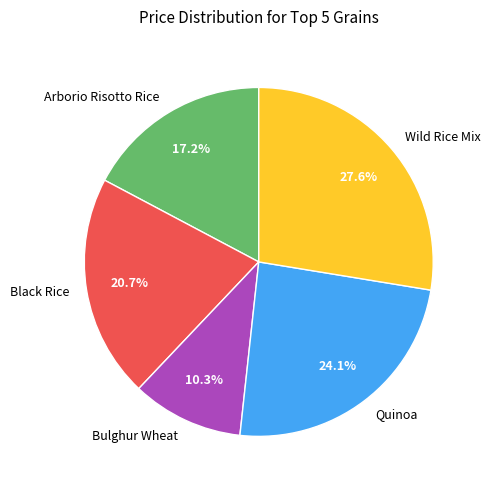

Combined, do Black Rice and Arborio Risotto Rice account for over 50%?

No